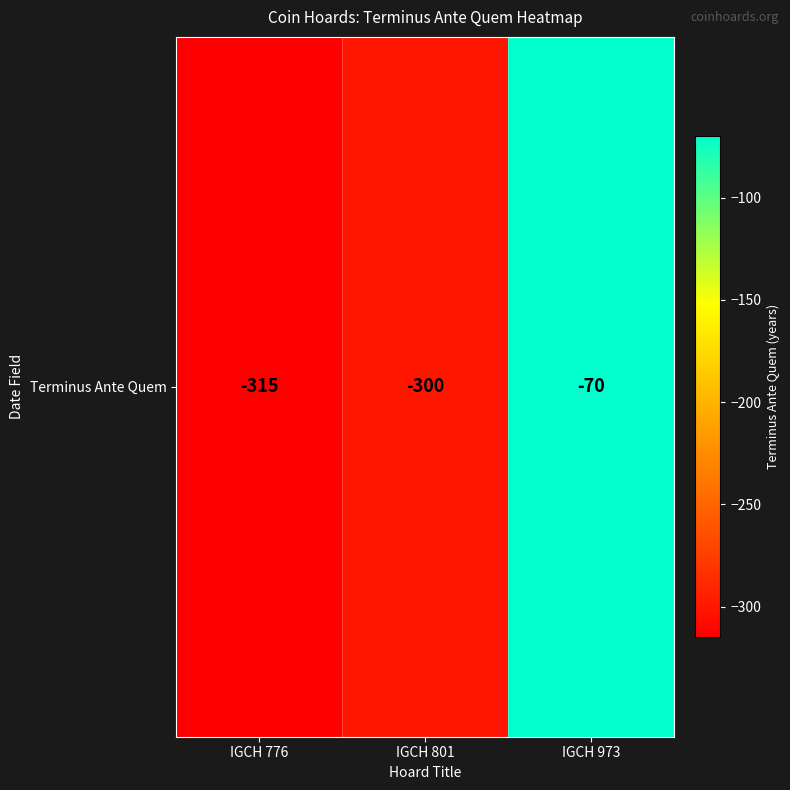

Which category has the lowest value across all series?

IGCH 776